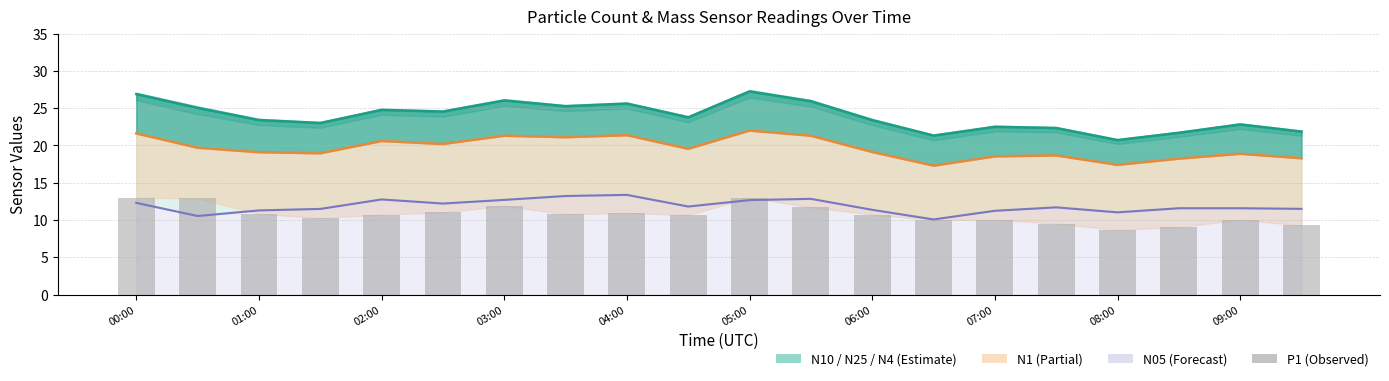

What is the sum of the N1 line values at 08:00 and 09:00?

36.3